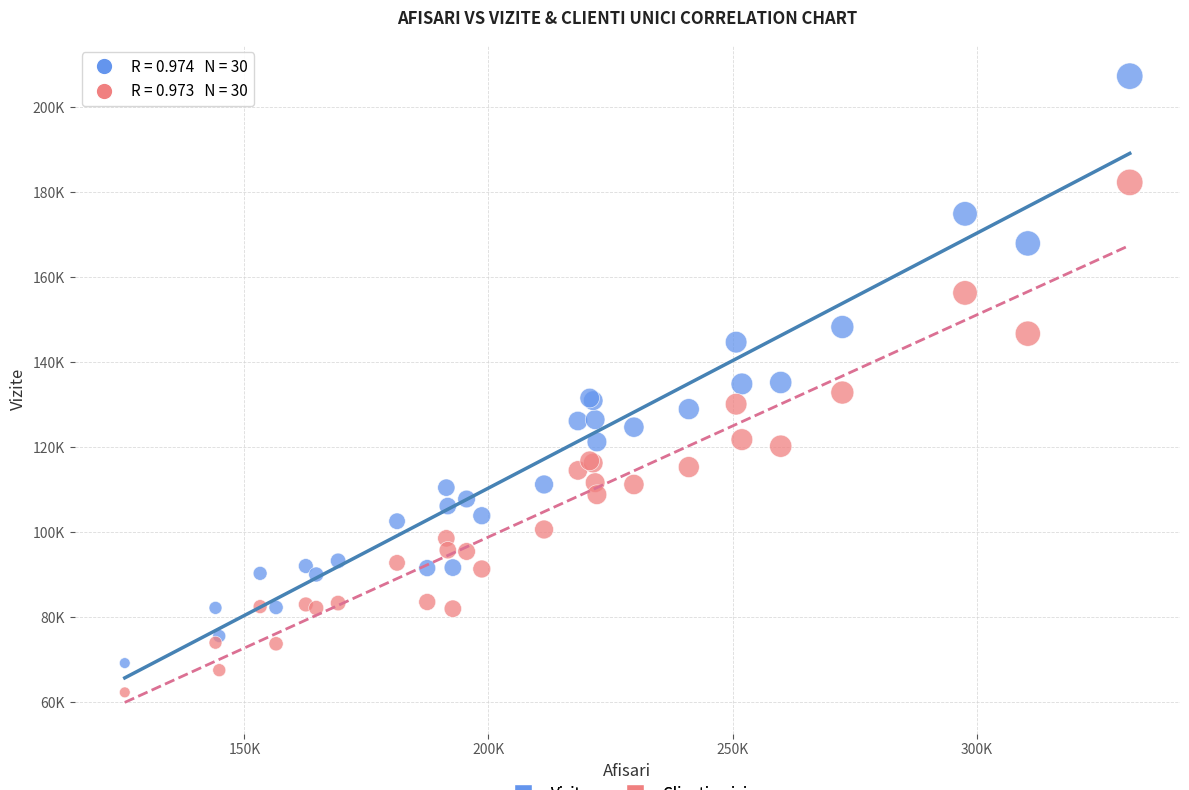

Which series reaches the minimum Y coordinate?

Clienti unici